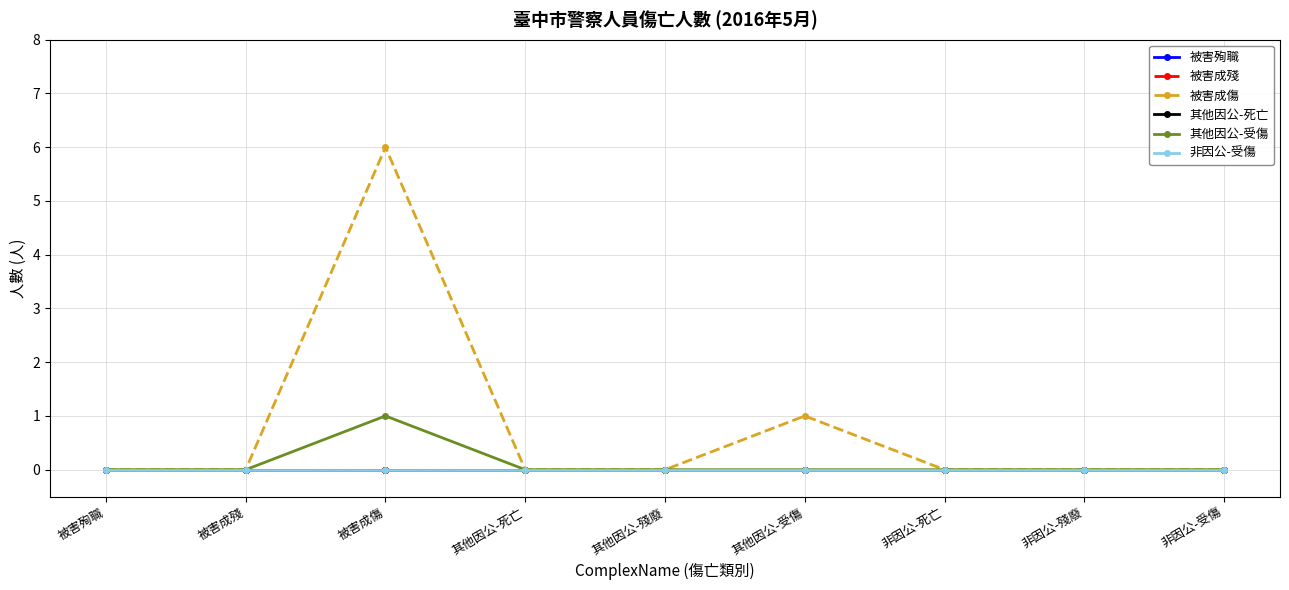

Is it true that 被害成殘 equals 0 at 被害成傷?

True